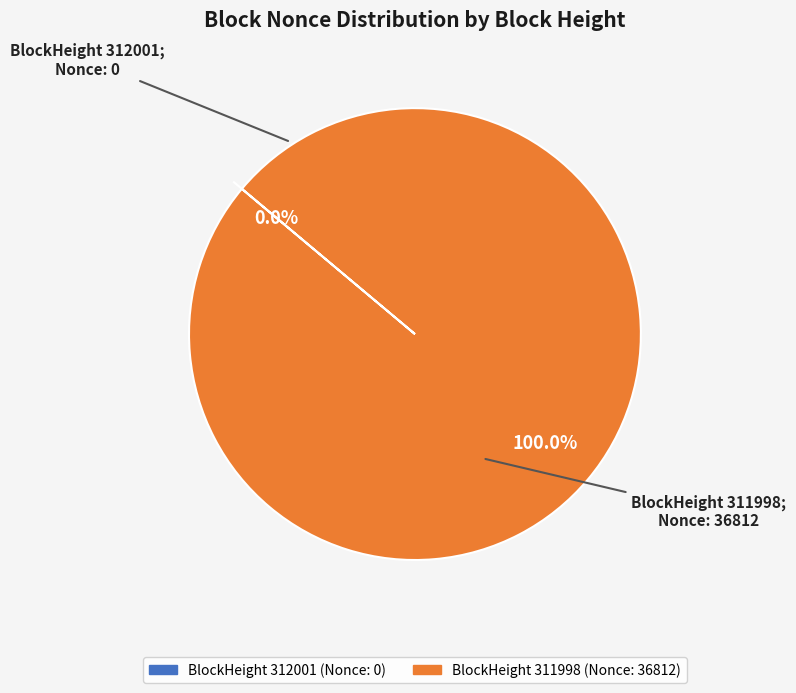

Count the number of slices in the pie.

2